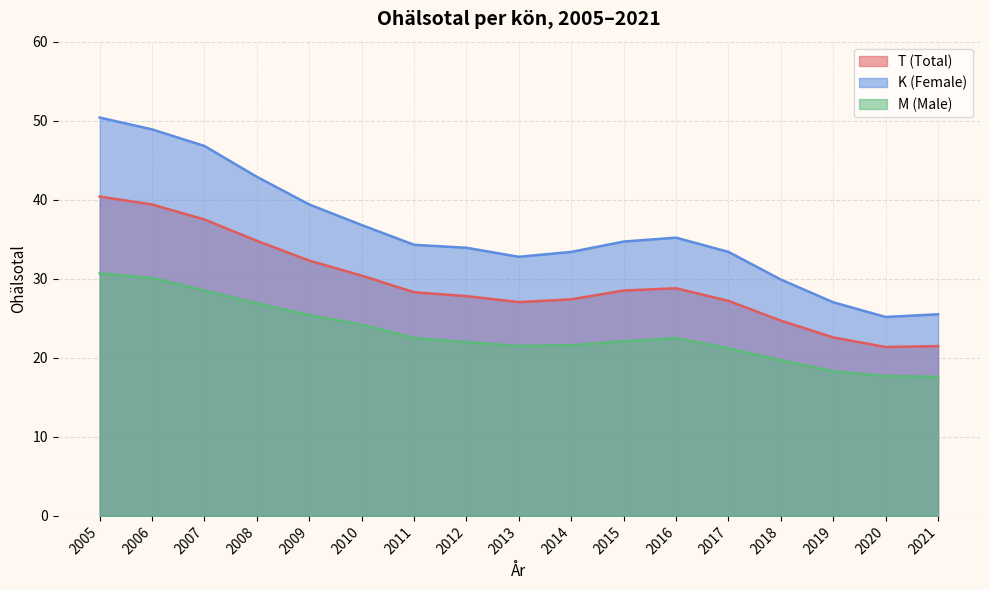

In T (Total), how many points are higher than both neighbors (excluding endpoints)?

1